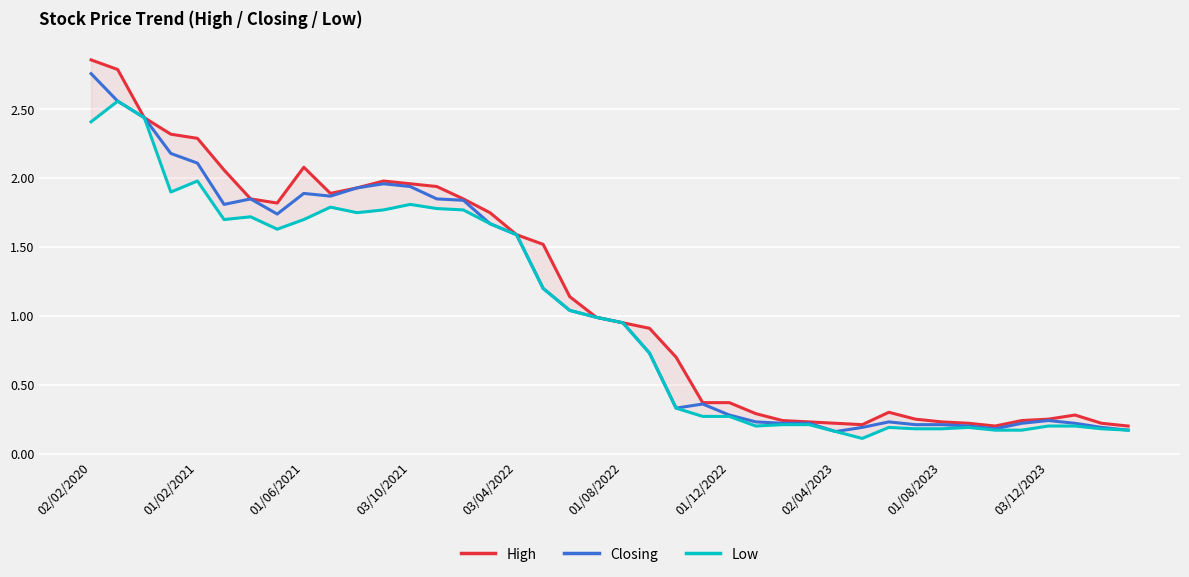

At which label does Closing reach its peak?

02/02/2020